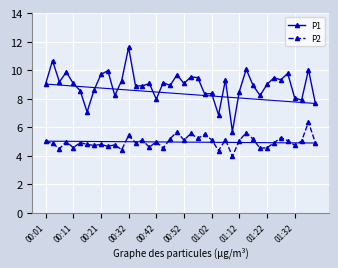

List the series in order of their peak value, lowest first.

P2, P1